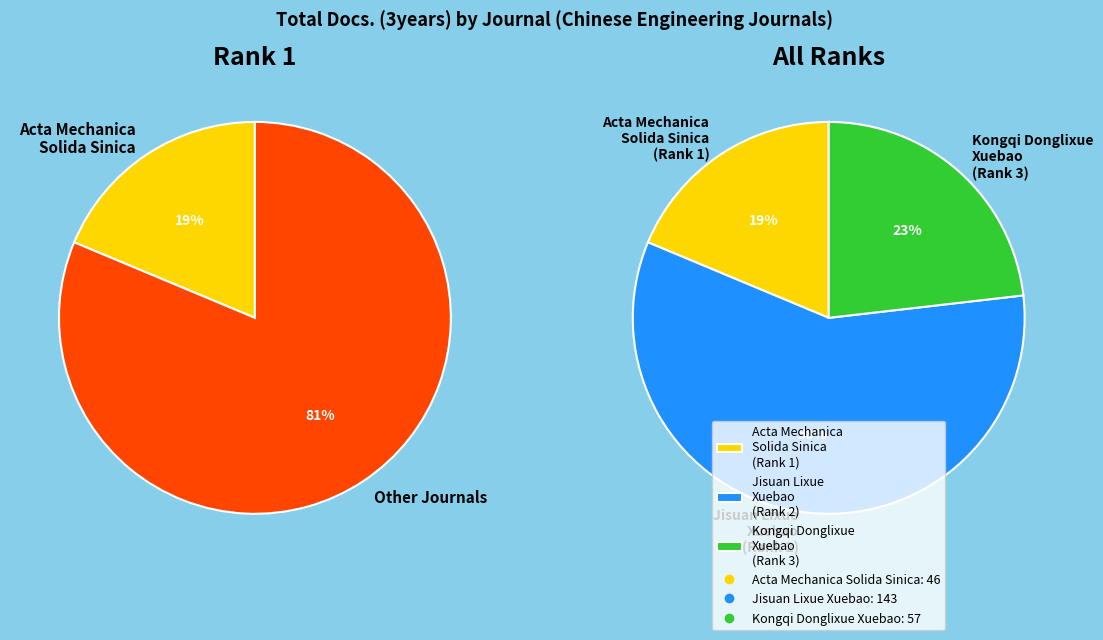

Is it true that Kongqi Donglixue Xuebao is 23% of the pie?

True